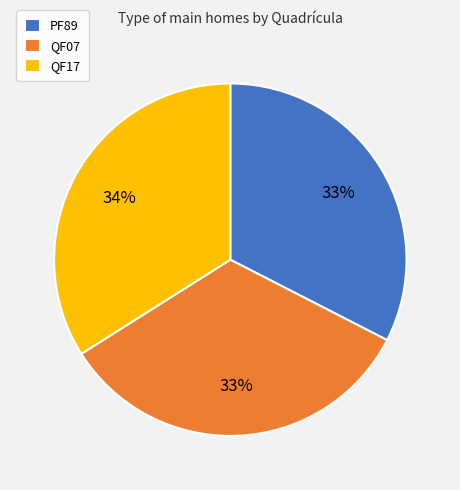

Is QF17 the majority of the pie?

No